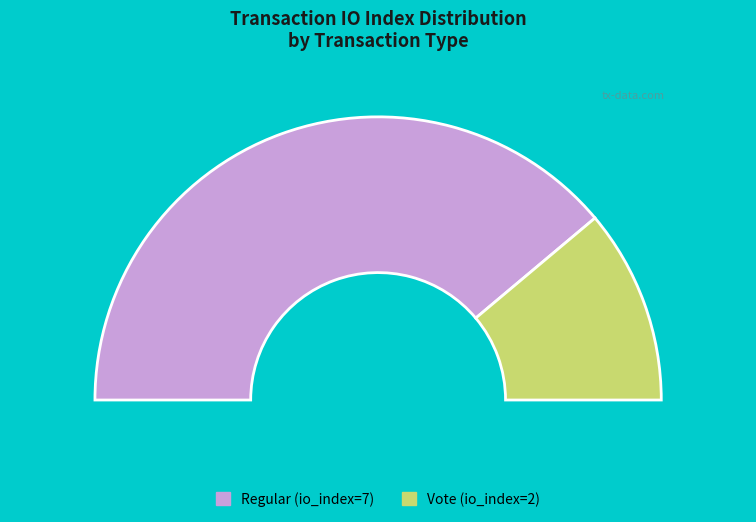

What is the largest slice in the pie chart?

Regular (io_index=7)